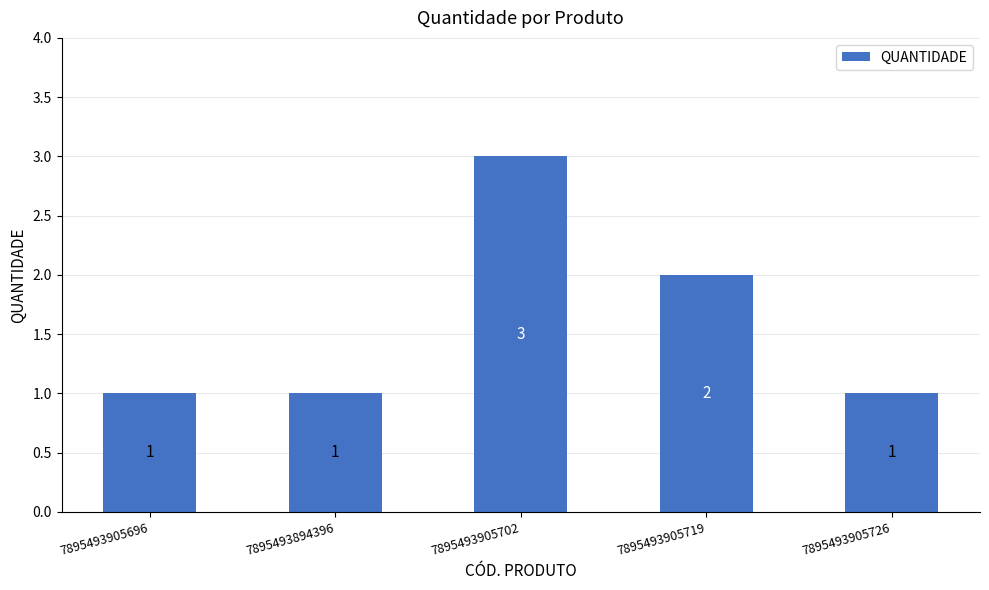

What is the change in value from 7895493894396 to 7895493905702?

+2